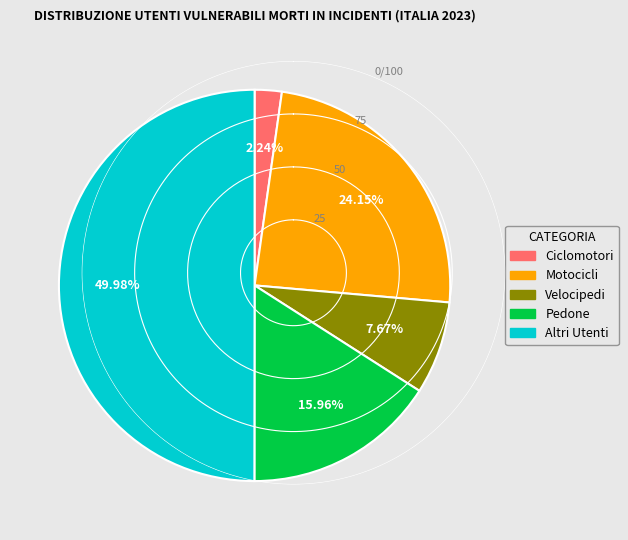

Does Ciclomotori account for over 50% of the chart?

No